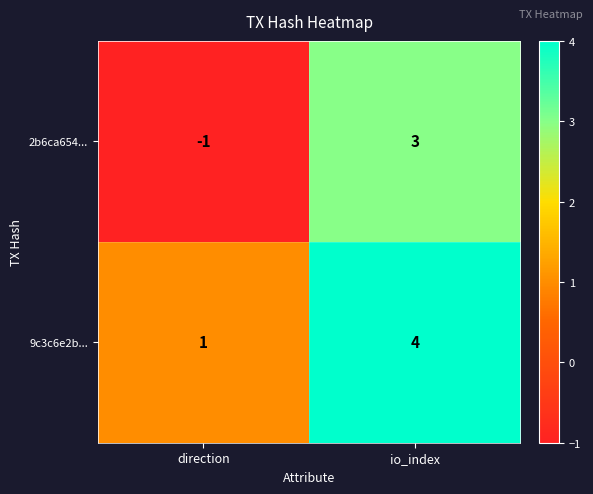

Reading left to right, what are all the values shown in this chart?

2b6ca654...: -1	3
9c3c6e2b...: 1	4